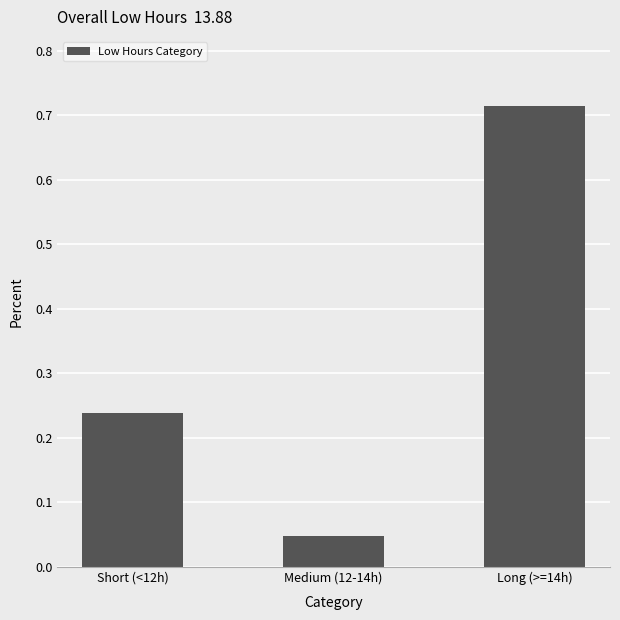

Rank the categories by value from highest to lowest.

Long (>=14h), Short (<12h), Medium (12-14h)